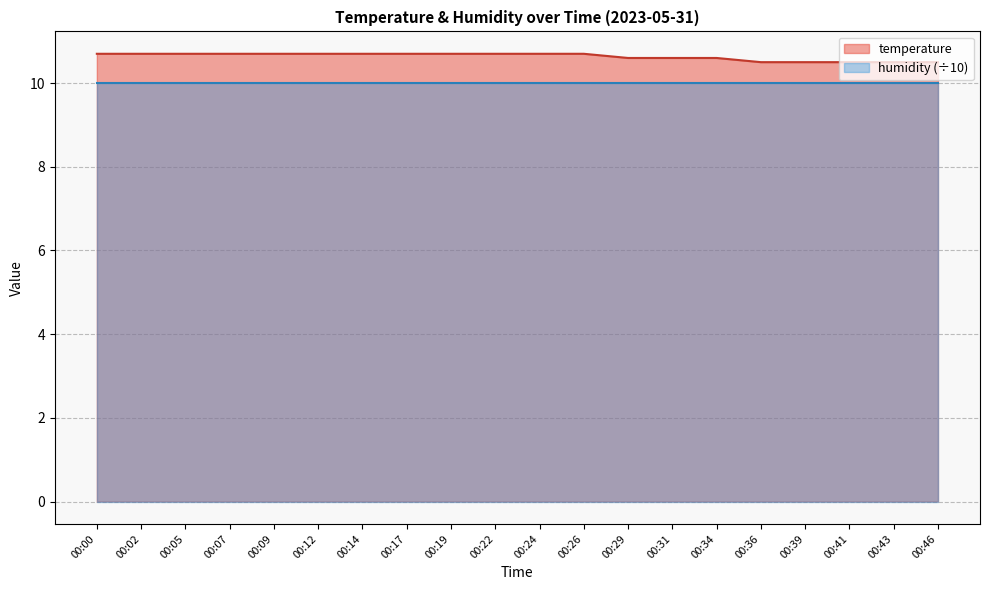

What is the difference between the maximum and minimum values?

0.2